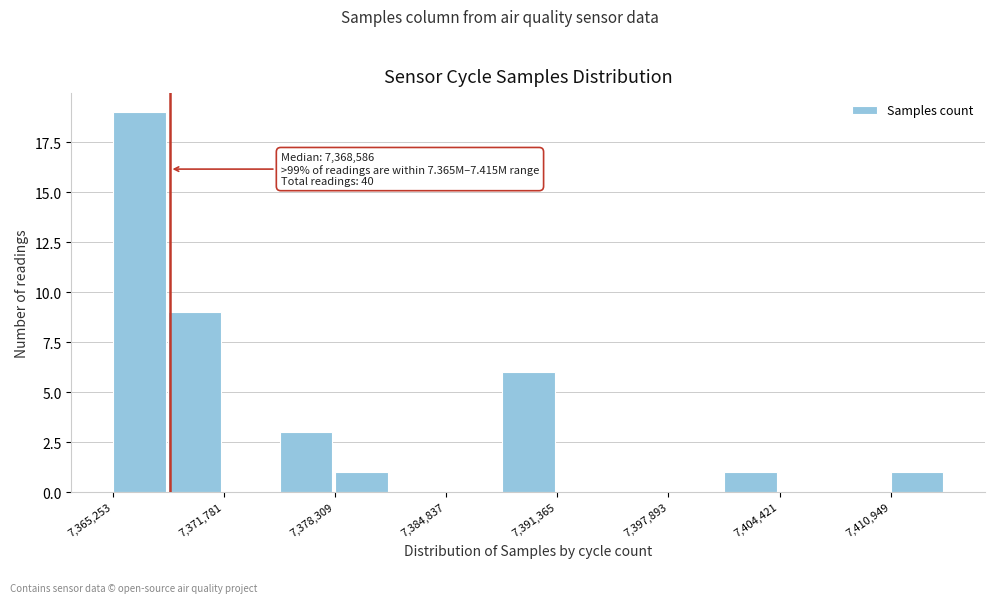

Around what value on the x-axis is the tallest bar? Give the approximate position of its centre, as read against the axis.

7367000